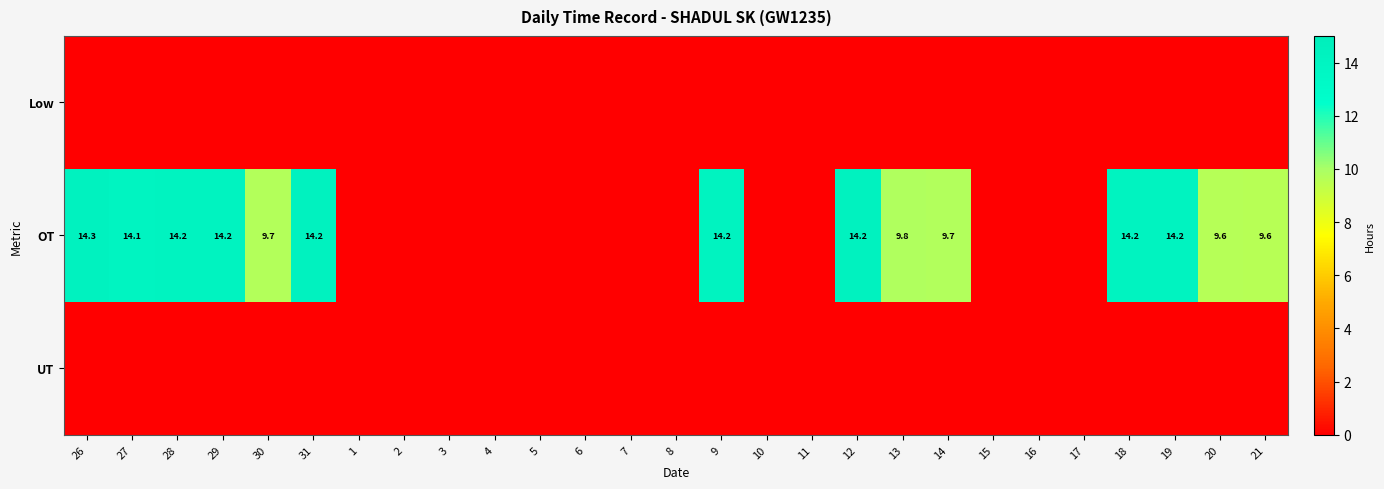

What is the sum of the OT values at 26 and 18?

28.5